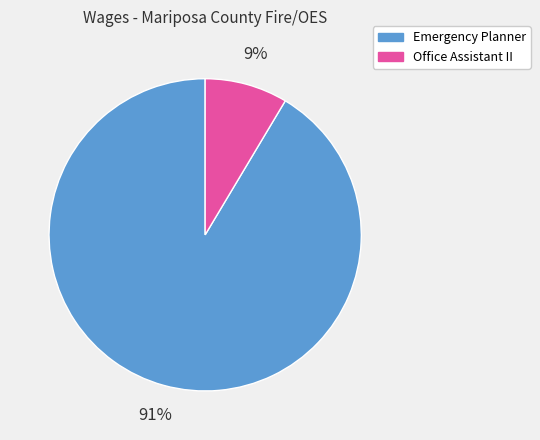

The Office Assistant II slice represents 9% of the pie. True or false?

True